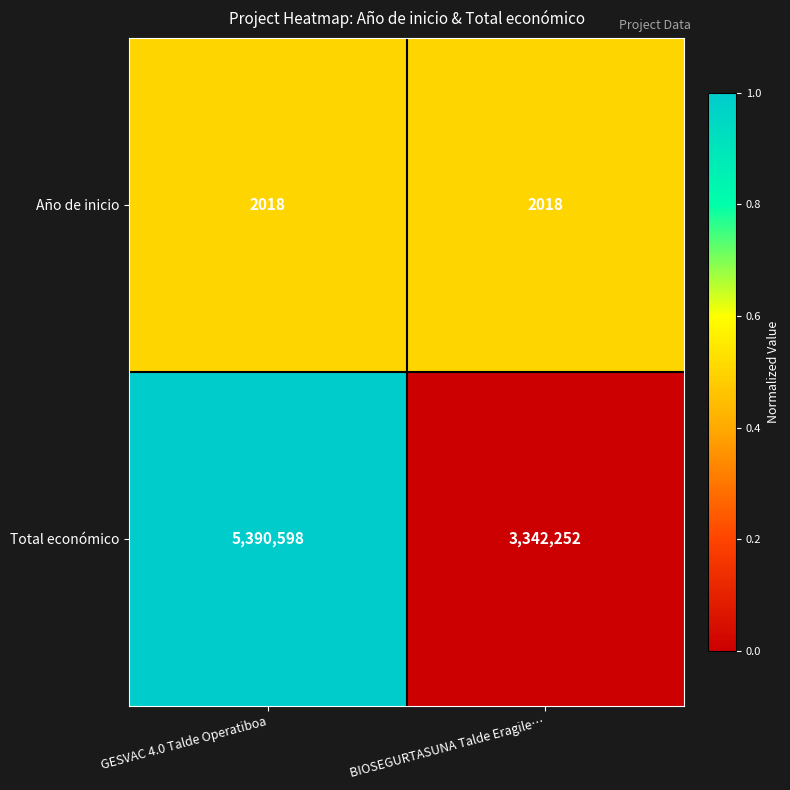

Read the Total económico value at BIOSEGURTASUNA Talde Eragile…, to the nearest 10.

3342250